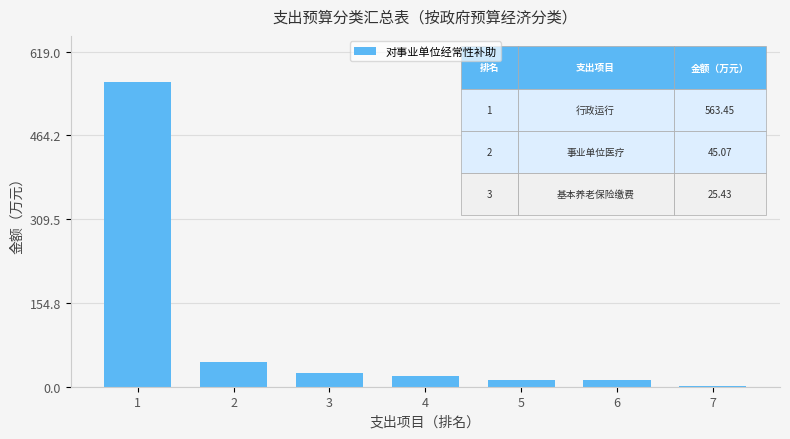

What is the difference between the second highest and minimum values?

42.8